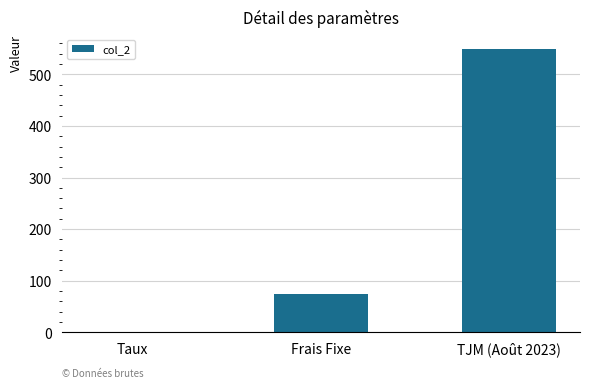

What is the sum of the values at TJM (Août 2023) and Taux?

550.1